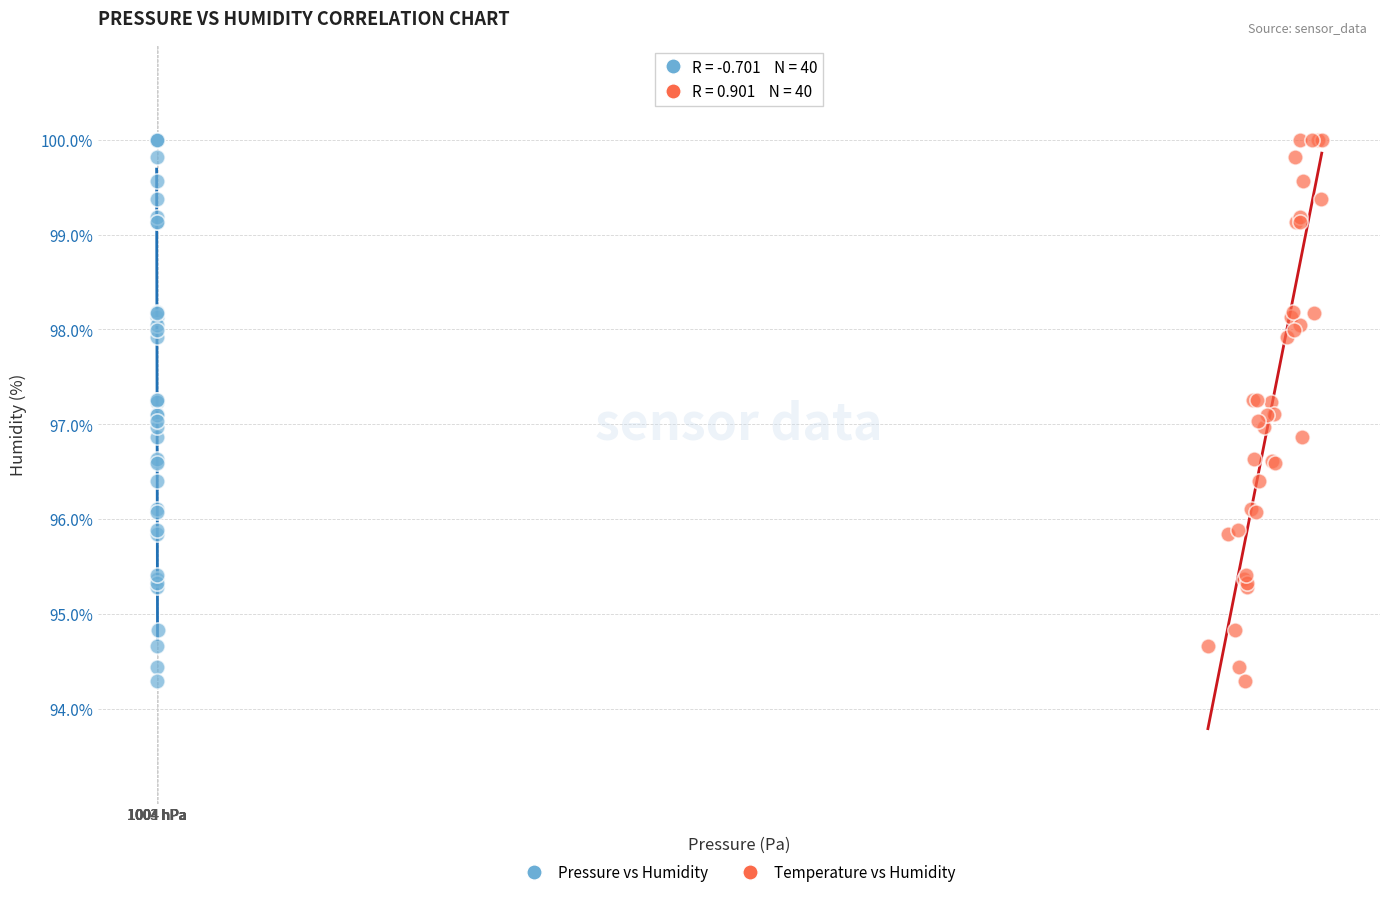

What are all the series names shown in the legend?

Pressure vs Humidity, Temperature vs Humidity